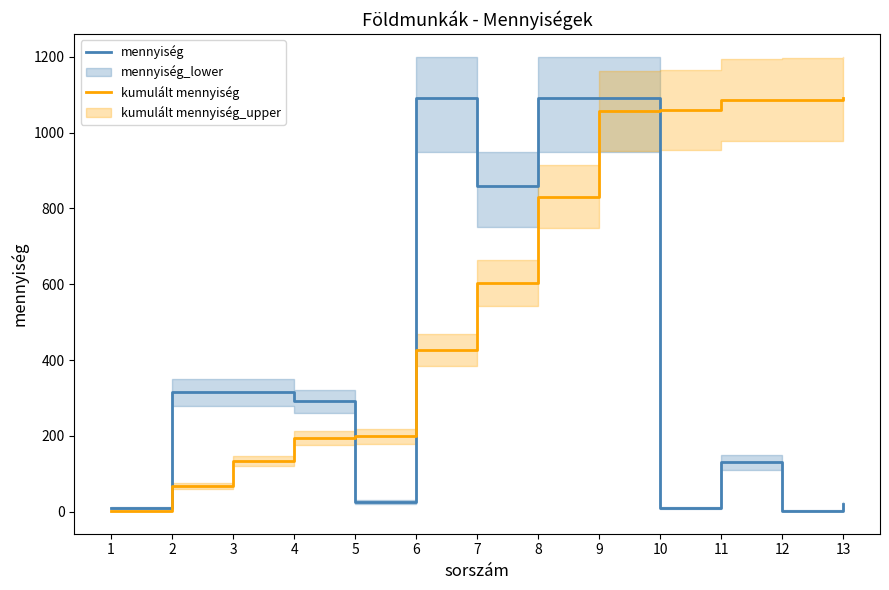

Rank the categories by mennyiség value from lowest to highest.

12, 1, 10, 13, 5, 11, 4, 2, 3, 7, 6, 8, 9